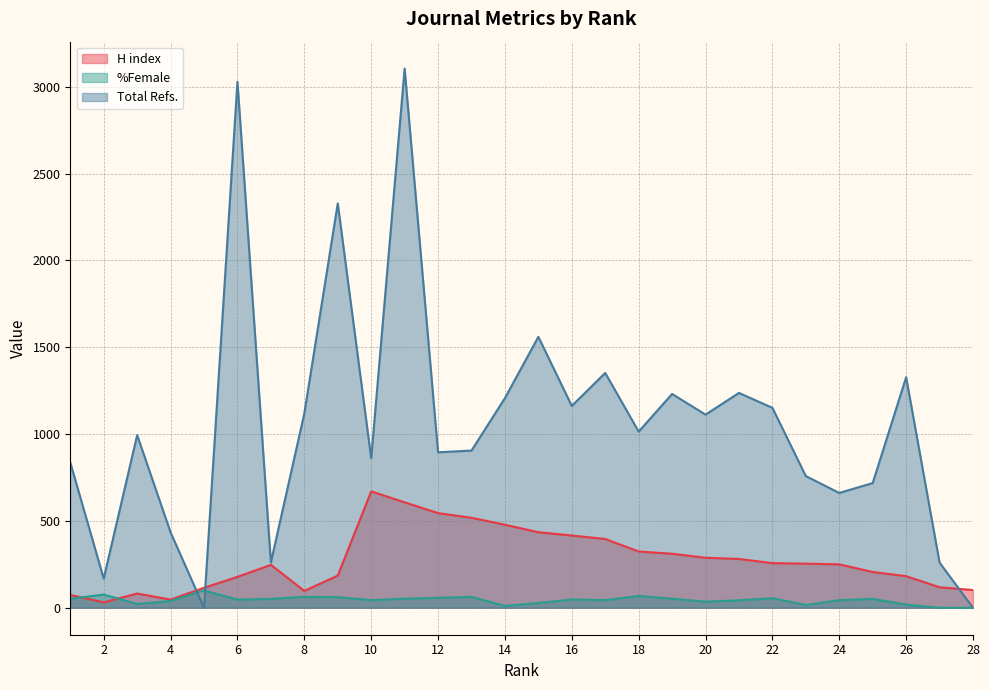

Rank the series by their average value, from highest to lowest.

Total Refs., H index, %Female